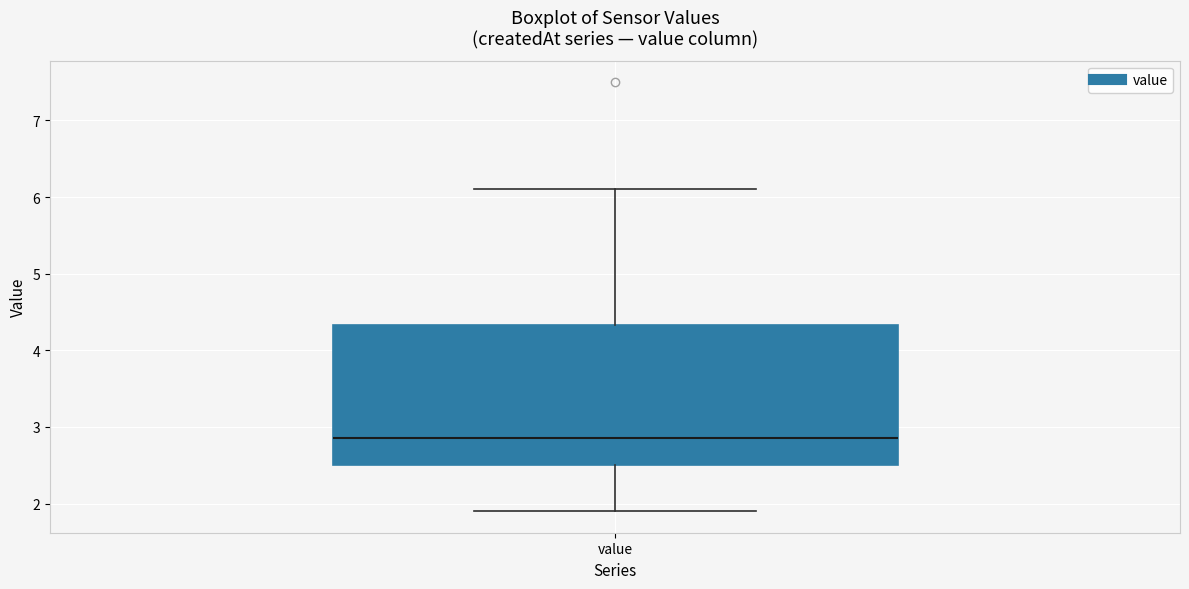

Read this box plot against the y-axis: the position of the median line, the range covered by the box, and the ends of both whiskers. The values are not printed on the chart, so give them approximately, as read against the axis.

median 2.9, box 2.5 to 4.3, whiskers 1.9 to 6.1